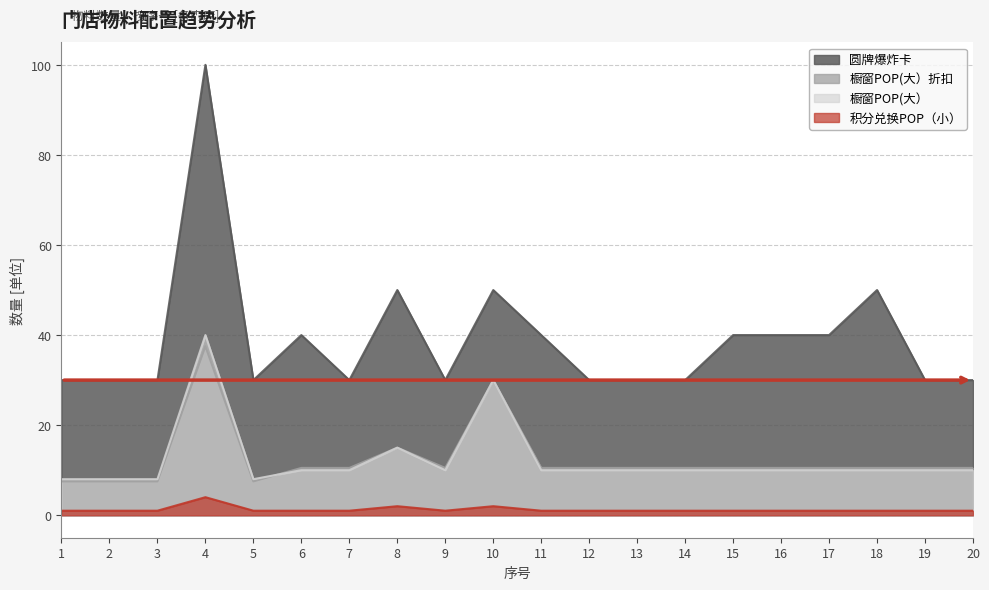

What is the sum of the 圆牌     爆炸卡 values at 11 and 16?

80.0